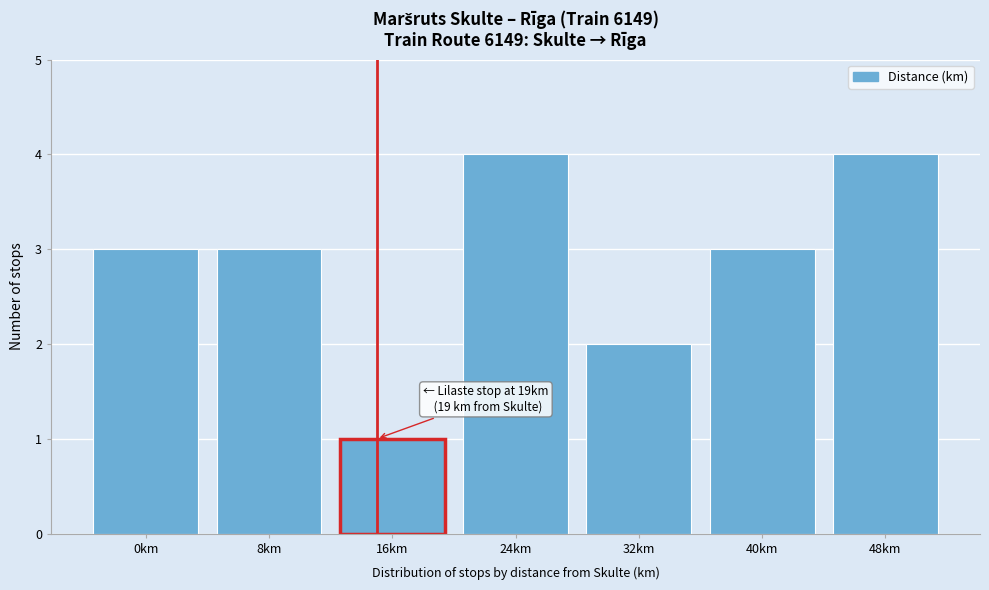

Reading left to right, transcribe all the data shown in this chart.

3	3	1	4	2	3	4